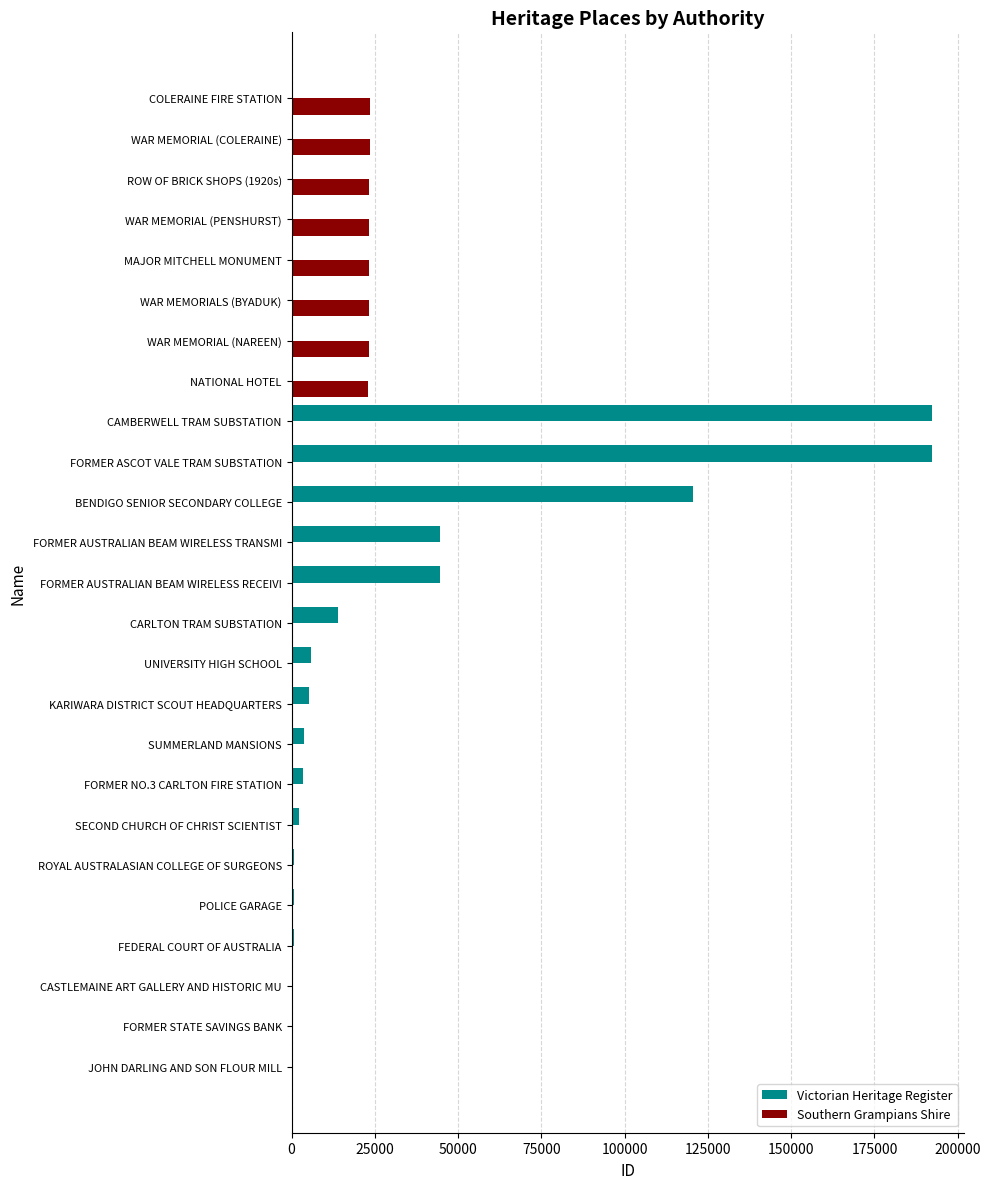

What is the sum of all Victorian Heritage Register values?

631796